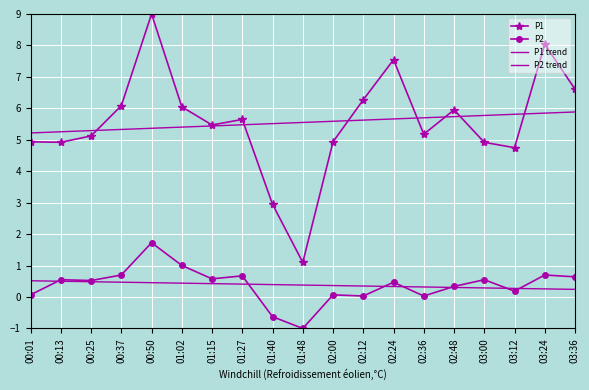

Where is P2 trend nearest to the value 0?

03:36